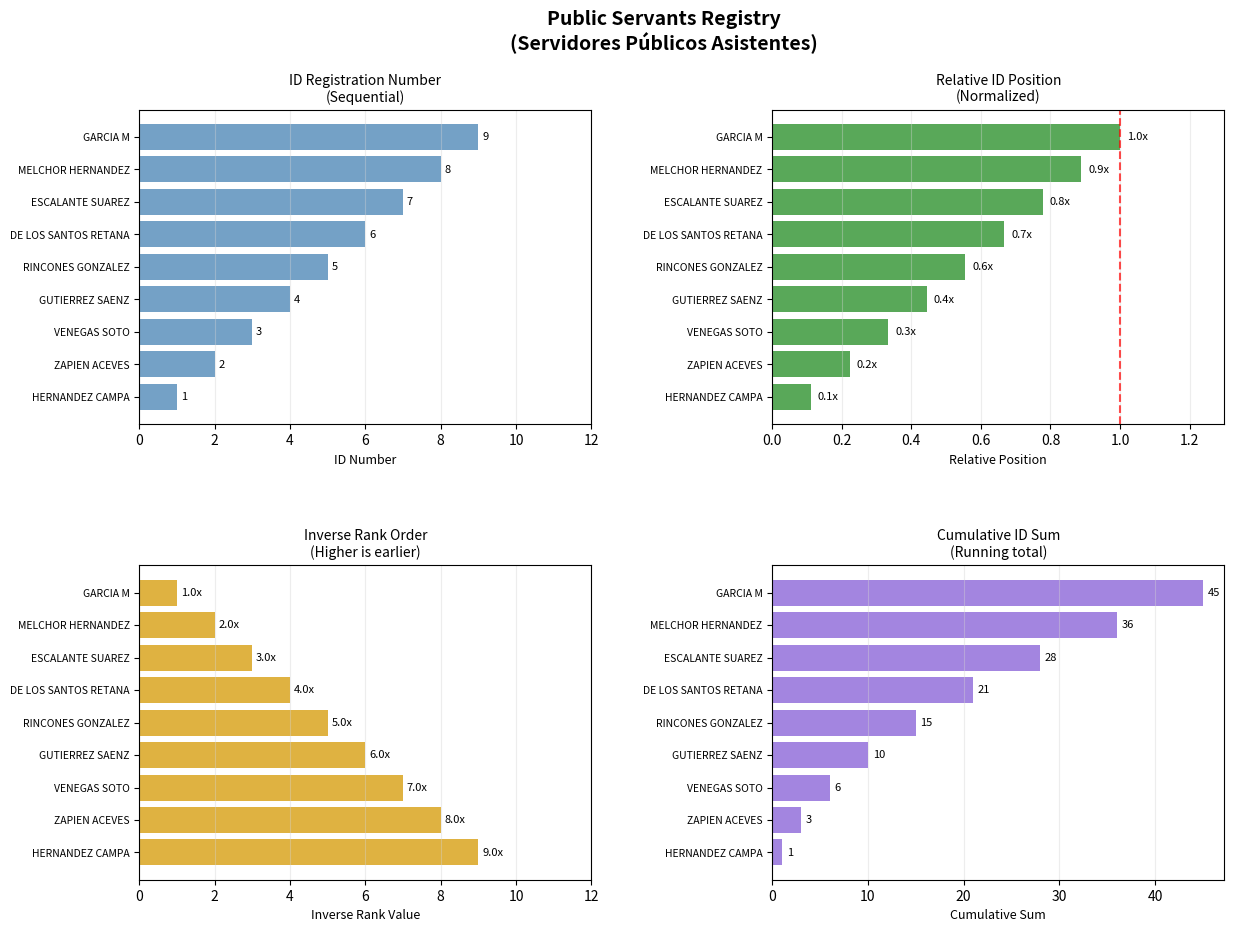

Which series has the largest range (max minus min)?

Cumulative ID